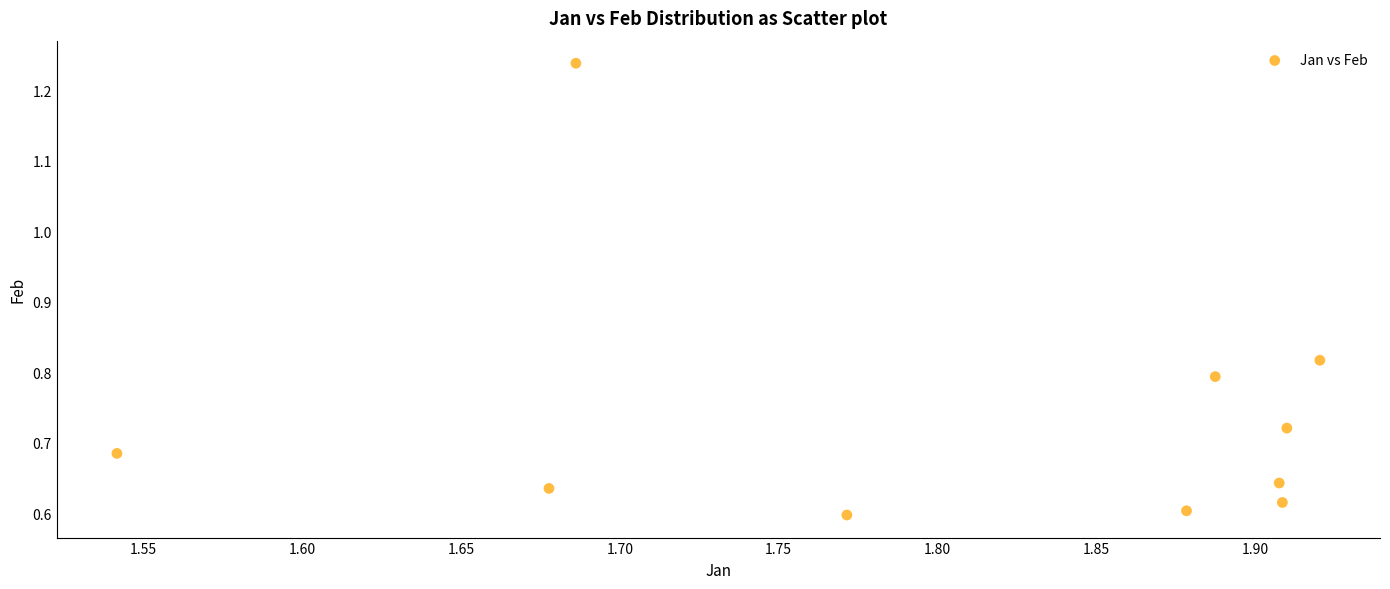

What is the range of X values (max minus min)?

0.4